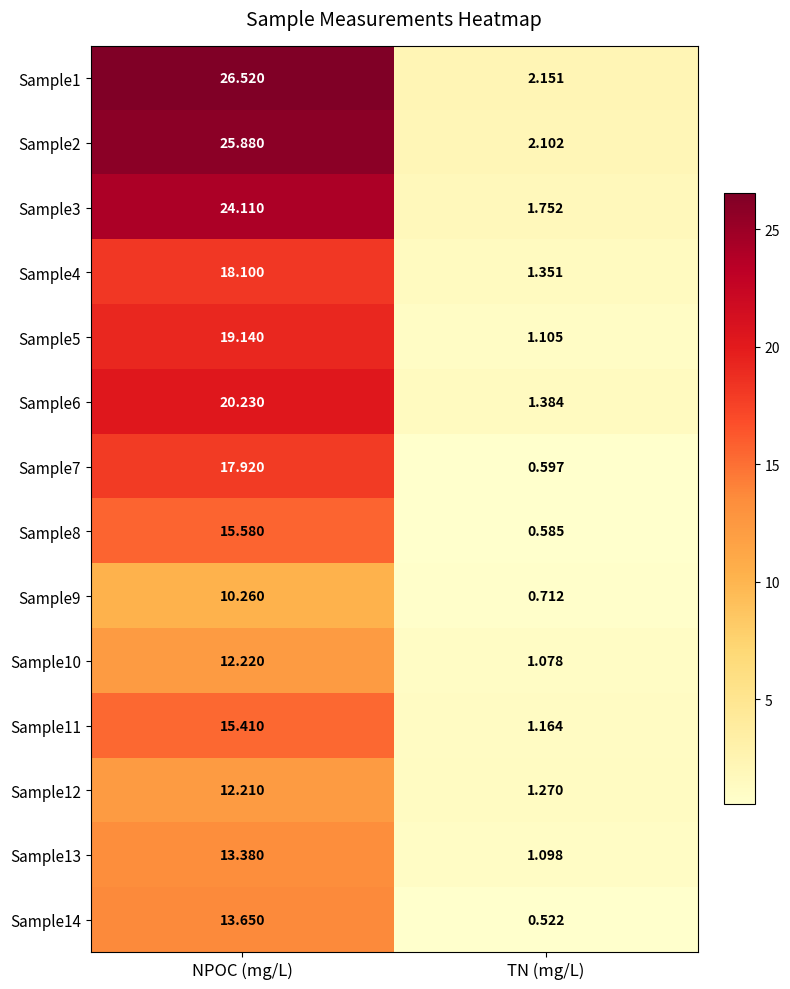

Where is Sample13 nearest to the value 7?

TN (mg/L)